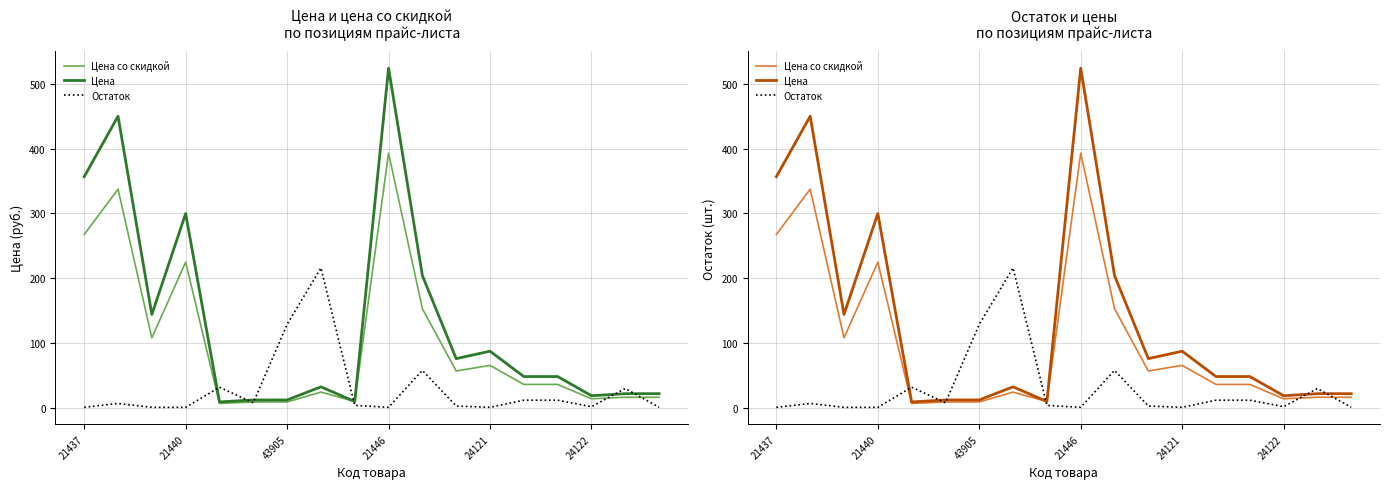

How many lines are shown in the chart?

3